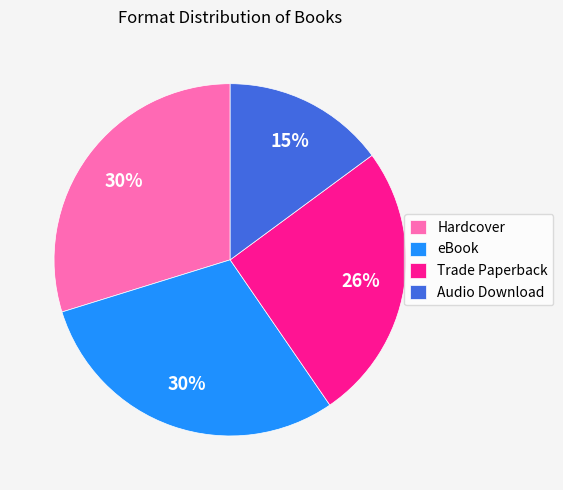

Approximately how many times larger is the value at Trade Paperback compared to Audio Download?

1.7